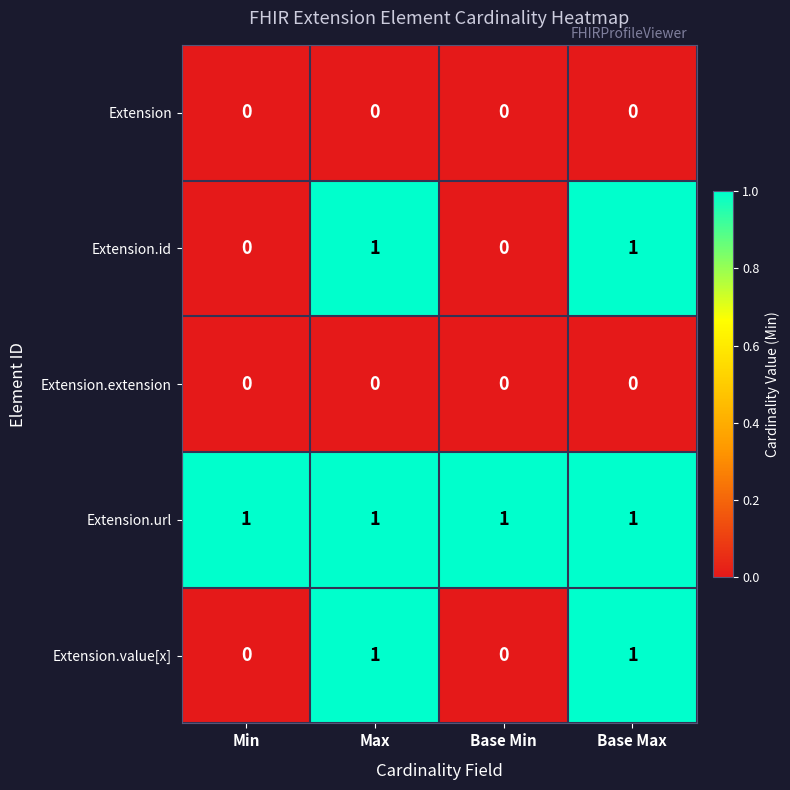

How many Extension.value[x] values are between 0 and 1?

4